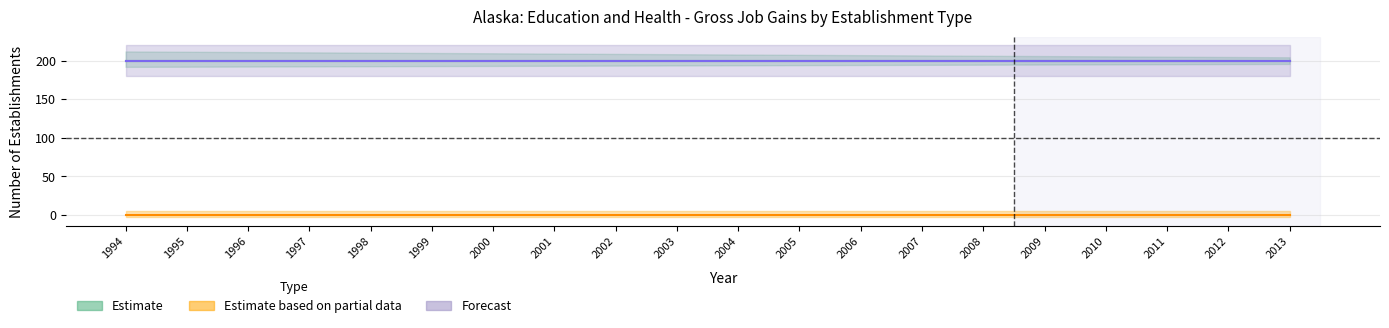

Does the chart have visible grid lines?

Yes